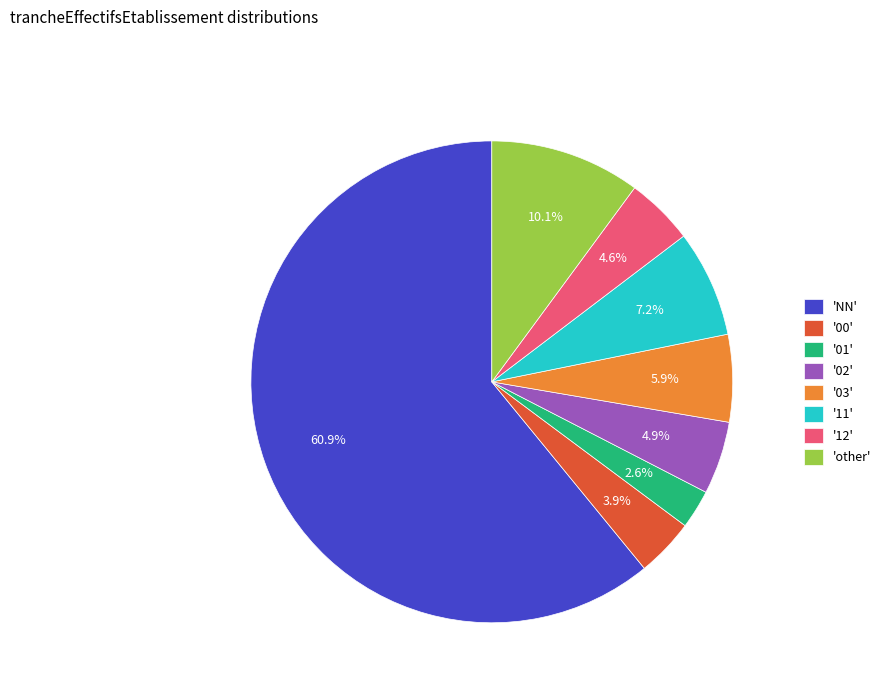

Which has a higher value, '01' or '11'?

'11'